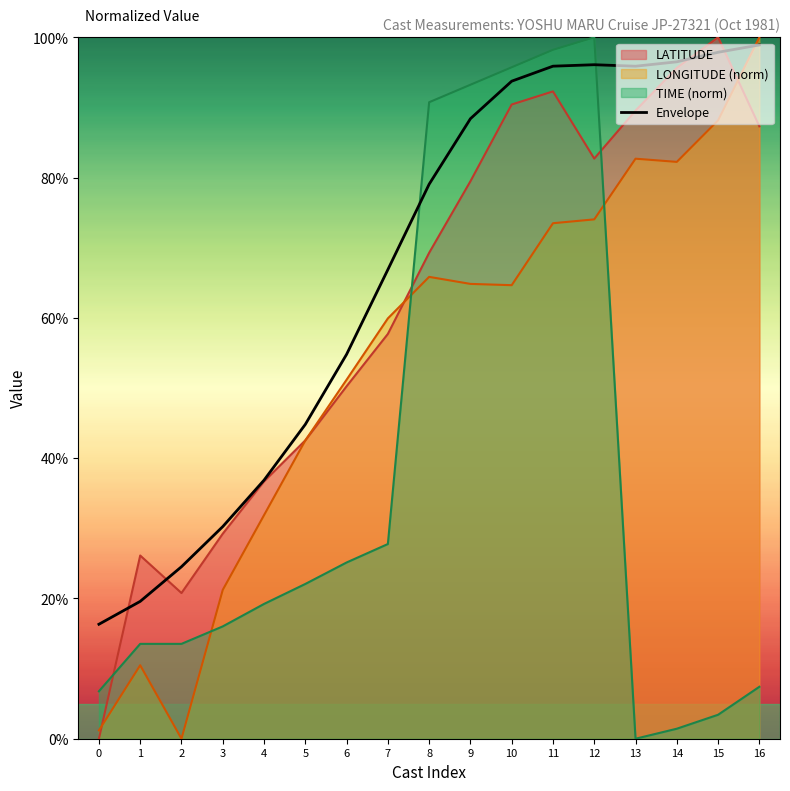

What is the smallest value displayed?

0.0